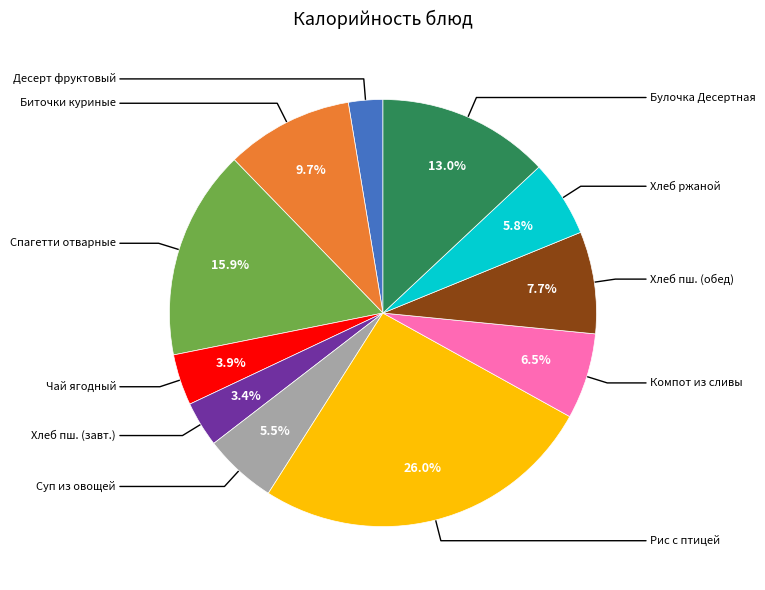

Is there any slice that represents more than half of the pie?

No